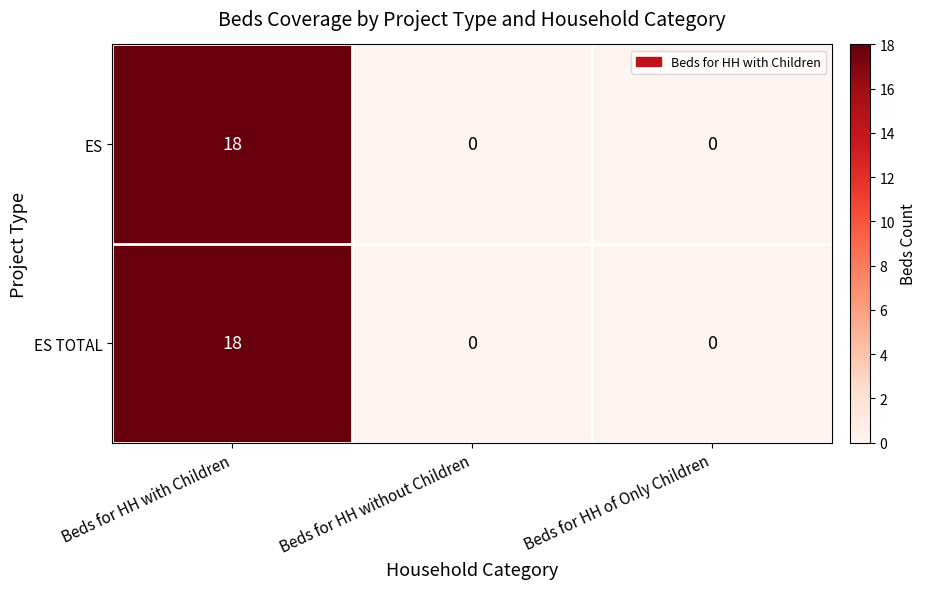

At which category is the sum across all series the highest?

Beds for HH with Children